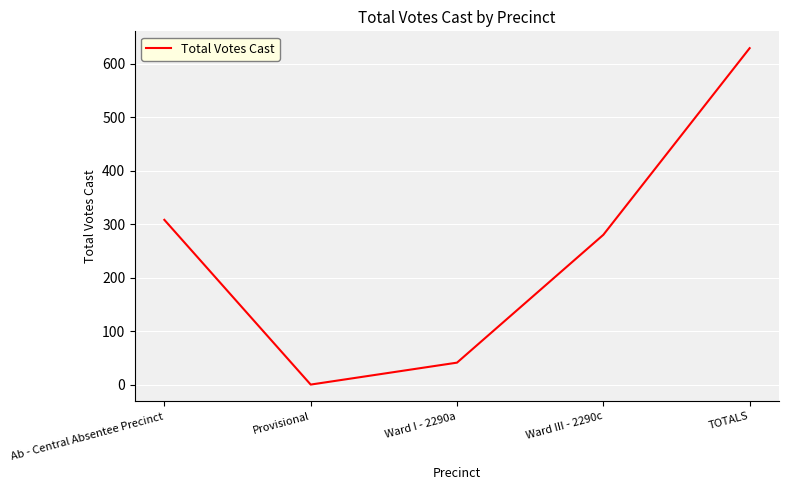

Rank the categories by value from highest to lowest.

TOTALS, Ab - Central Absentee Precinct, Ward III - 2290c, Ward I - 2290a, Provisional